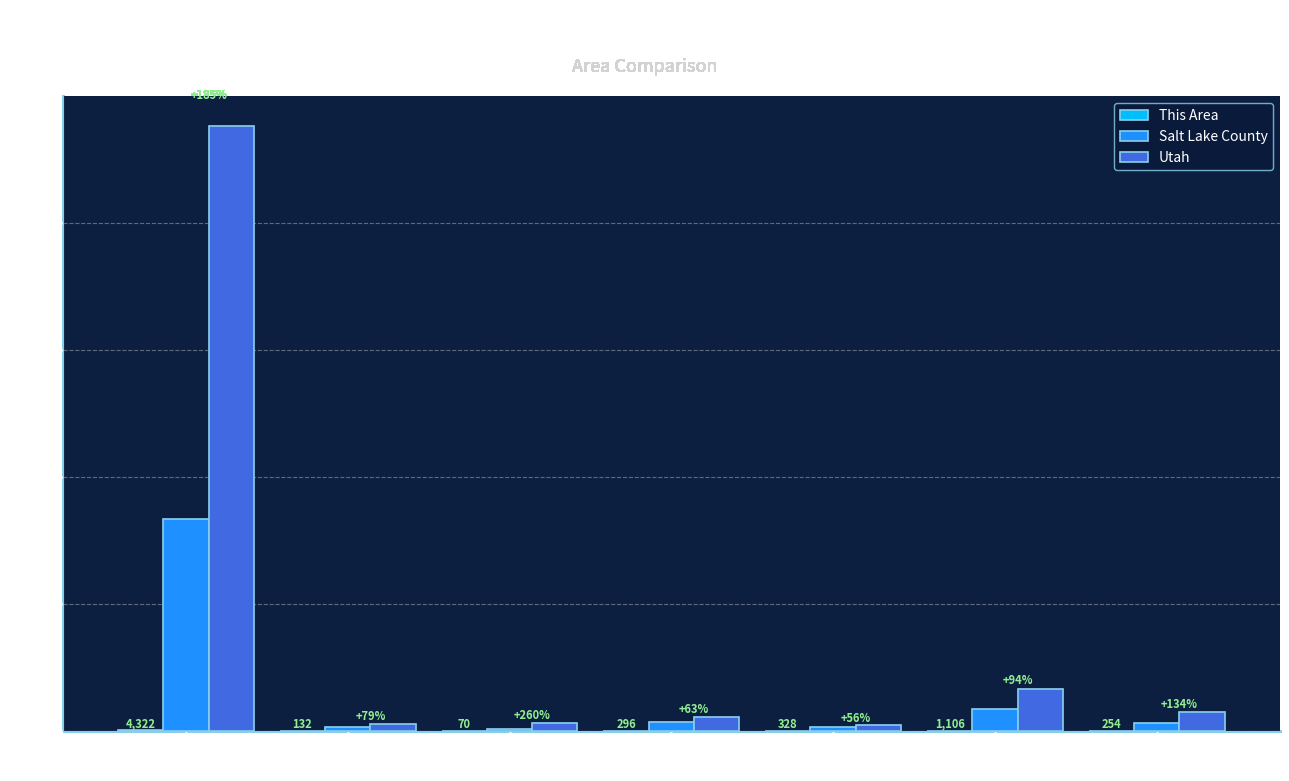

What is the maximum value for Utah?

2379560